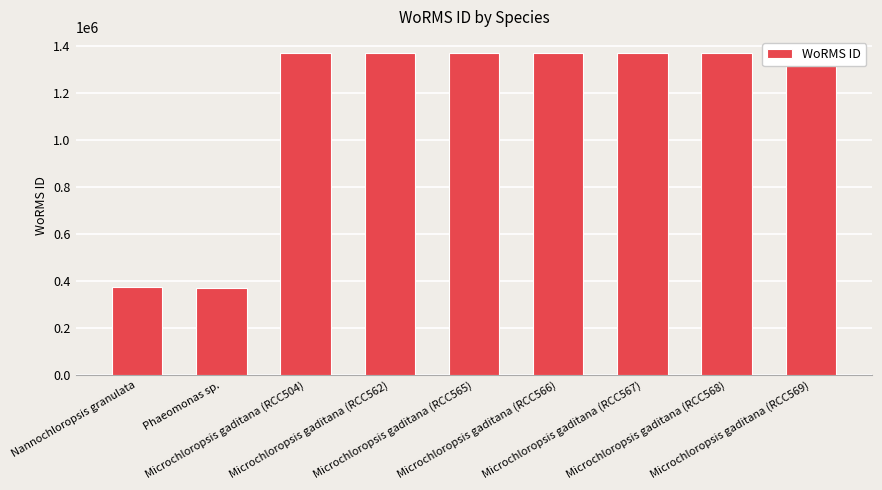

What is the label of the 6th bar from the right?

Microchloropsis gaditana (RCC562)